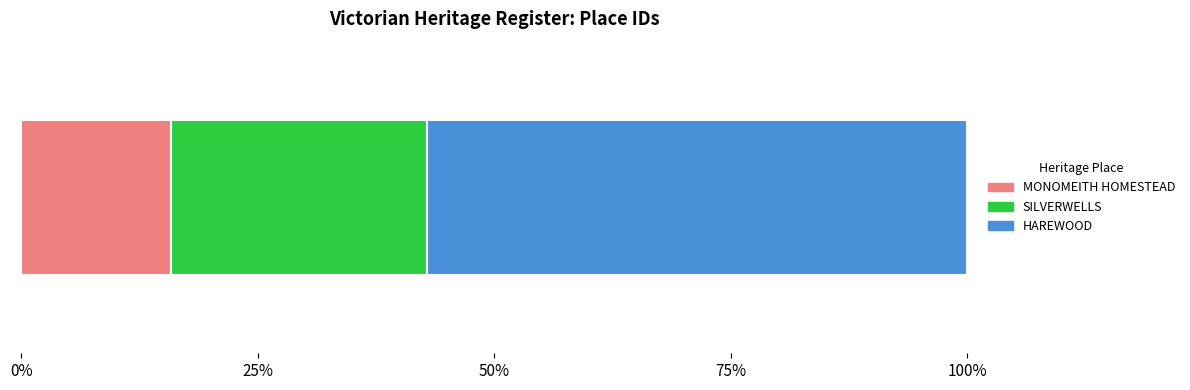

What are all the series names shown in the legend?

MONOMEITH HOMESTEAD, SILVERWELLS, HAREWOOD